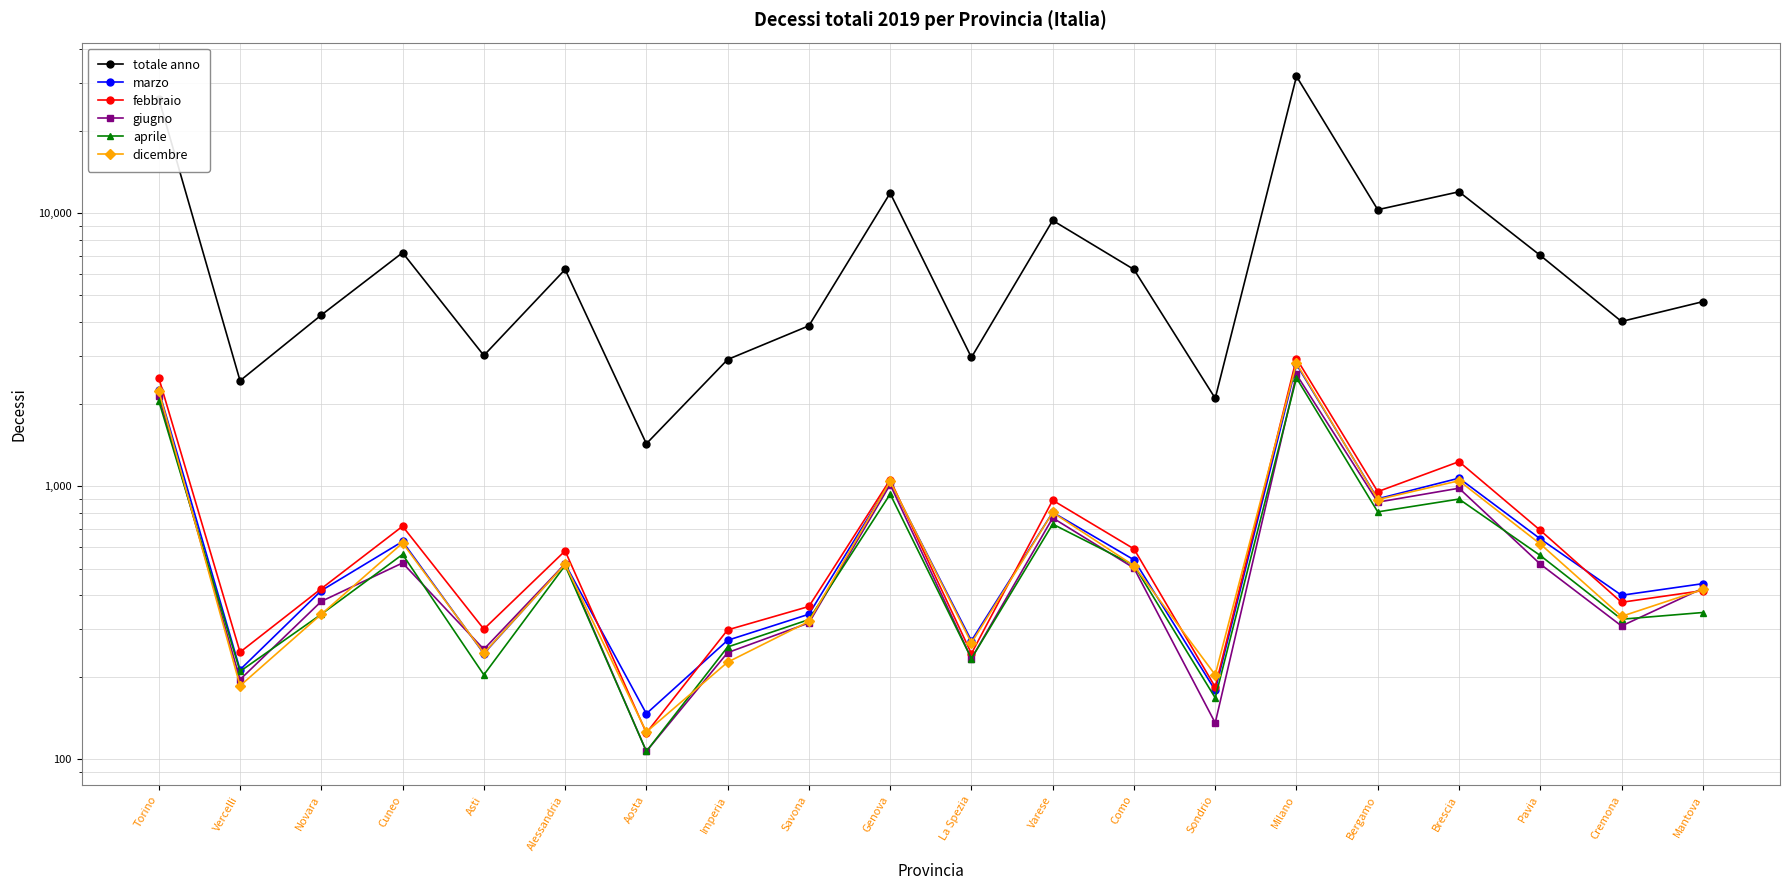

Reading right to left, what are all the values shown in this chart?

totale anno: Mantova=4744	Cremona=4015	Pavia=7008	Brescia=11983	Bergamo=10304	Milano=31715	Sondrio=2100	Como=6225	Varese=9409	La Spezia=2965	Genova=11857	Savona=3871	Imperia=2913	Aosta=1432	Alessandria=6224	Asti=3014	Cuneo=7171	Novara=4238	Vercelli=2436	Torino=26261
marzo: Mantova=440	Cremona=399	Pavia=642	Brescia=1071	Bergamo=900	Milano=2796	Sondrio=179	Como=538	Varese=803	La Spezia=272	Genova=1037	Savona=340	Imperia=273	Aosta=147	Alessandria=520	Asti=244	Cuneo=628	Novara=415	Vercelli=213	Torino=2247
febbraio: Mantova=415	Cremona=376	Pavia=690	Brescia=1231	Bergamo=956	Milano=2937	Sondrio=184	Como=590	Varese=889	La Spezia=244	Genova=1057	Savona=363	Imperia=298	Aosta=125	Alessandria=580	Asti=300	Cuneo=714	Novara=422	Vercelli=247	Torino=2495
giugno: Mantova=423	Cremona=308	Pavia=519	Brescia=984	Bergamo=875	Milano=2568	Sondrio=136	Como=502	Varese=766	La Spezia=234	Genova=1015	Savona=316	Imperia=246	Aosta=107	Alessandria=520	Asti=253	Cuneo=524	Novara=379	Vercelli=196	Torino=2145
aprile: Mantova=345	Cremona=326	Pavia=558	Brescia=898	Bergamo=806	Milano=2493	Sondrio=168	Como=514	Varese=727	La Spezia=234	Genova=936	Savona=325	Imperia=258	Aosta=107	Alessandria=513	Asti=204	Cuneo=563	Novara=340	Vercelli=210	Torino=2055
dicembre: Mantova=419	Cremona=334	Pavia=615	Brescia=1048	Bergamo=894	Milano=2825	Sondrio=204	Como=512	Varese=802	La Spezia=267	Genova=1043	Savona=320	Imperia=227	Aosta=126	Alessandria=518	Asti=245	Cuneo=620	Novara=340	Vercelli=186	Torino=2237